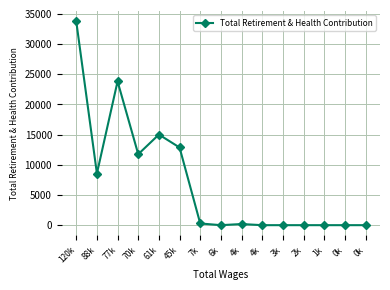

What is the ratio of the value at 77k to the value at 4k?

126.1